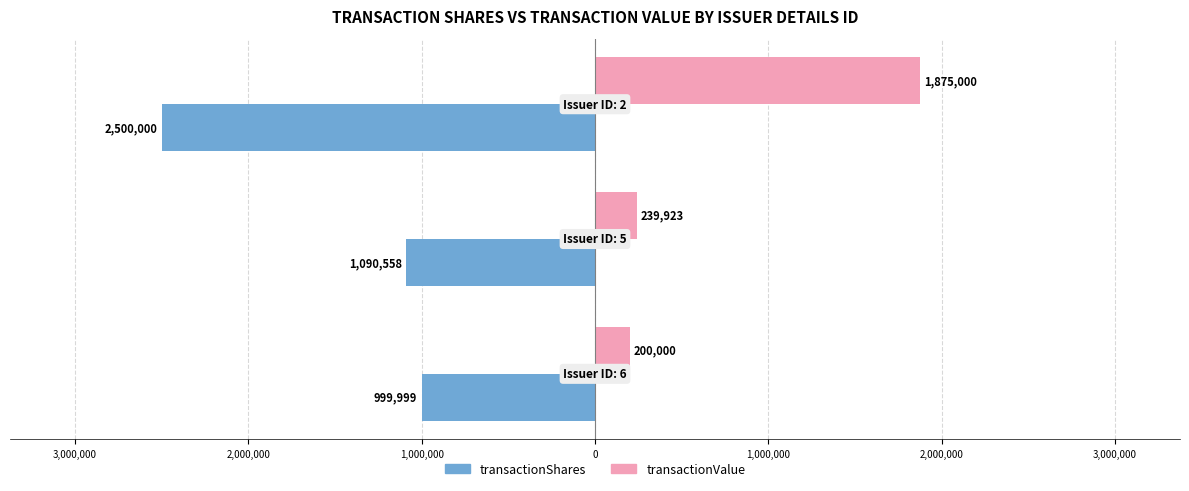

What are all the series names shown in the legend?

transactionShares, transactionValue